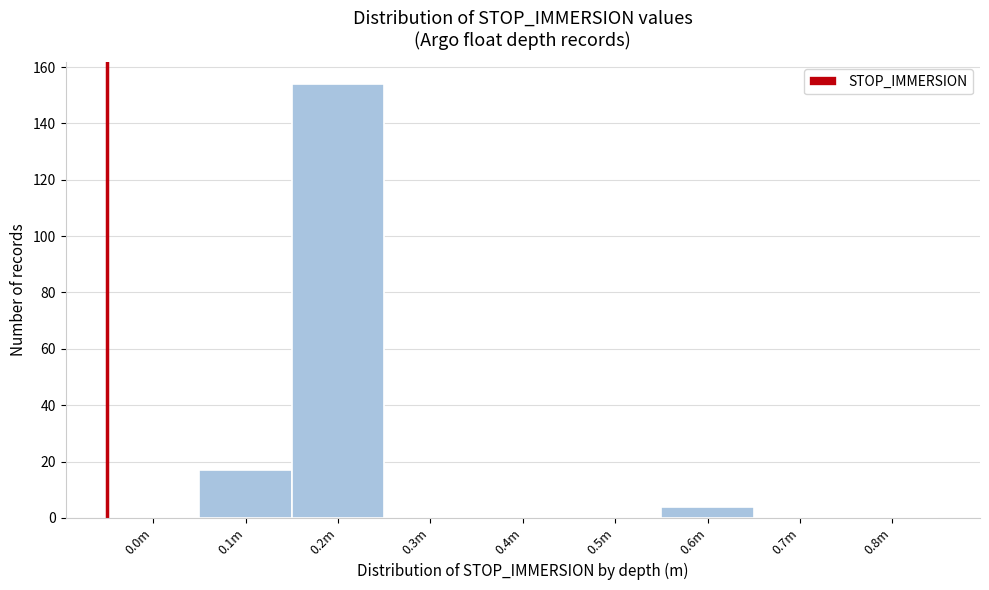

Reading right to left, extract all data points from this chart.

0.8m=0	0.7m=0	0.6m=4	0.5m=0	0.4m=0	0.3m=0	0.2m=154	0.1m=17	0.0m=0